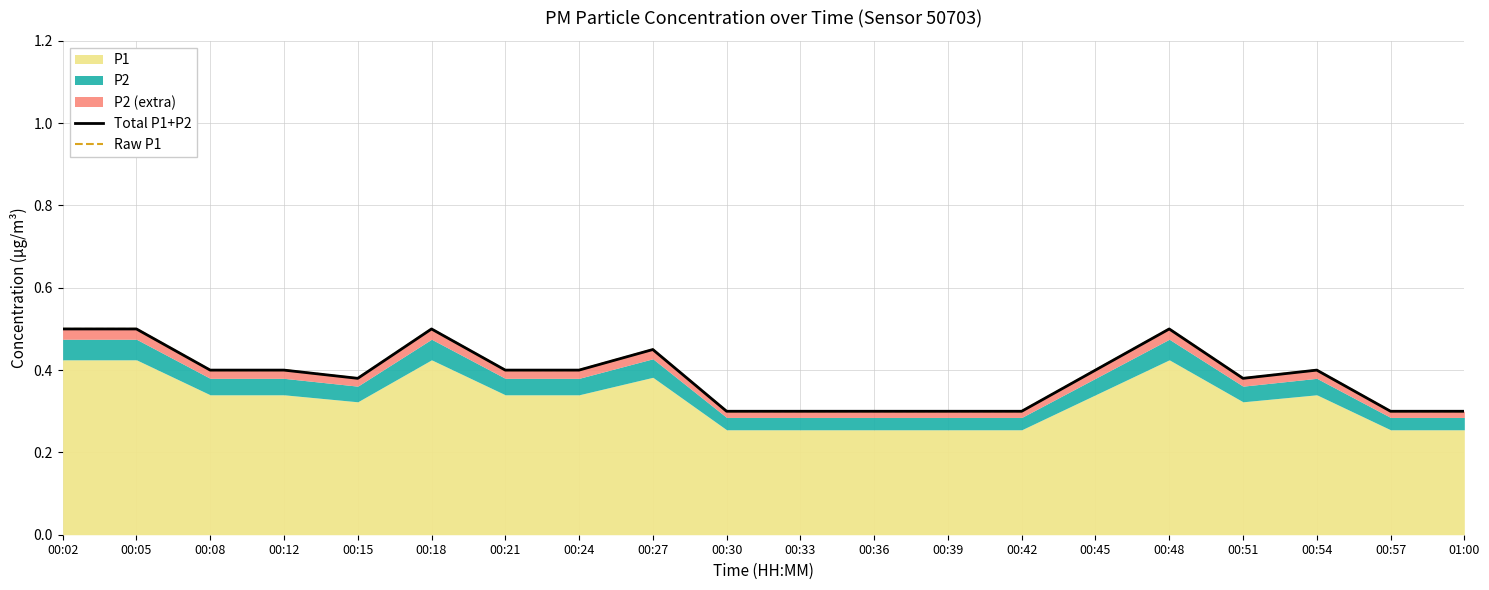

What is the value of the Raw P1 point at the 19th from the left?

0.3